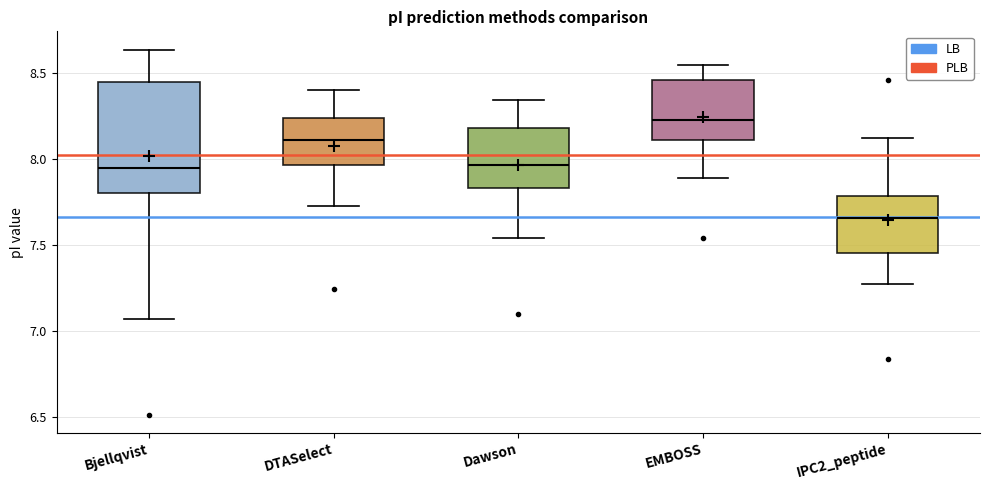

Which box's median line is the lowest?

IPC2_peptide